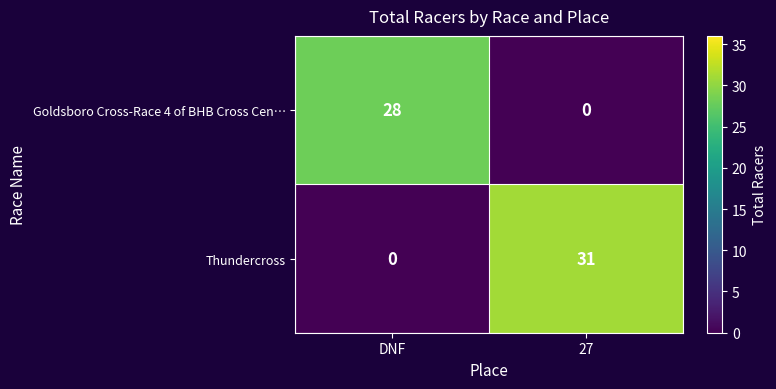

Rank the series by their maximum value, from lowest to highest.

Goldsboro Cross-Race 4 of BHB Cross Cen…, Thundercross